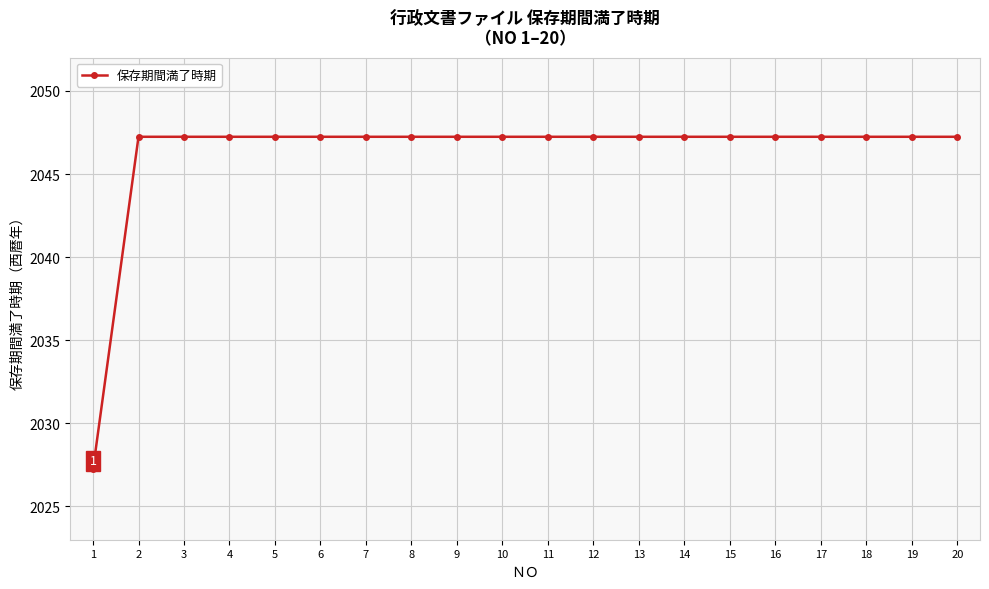

What is the difference between the maximum and minimum values?

20.0